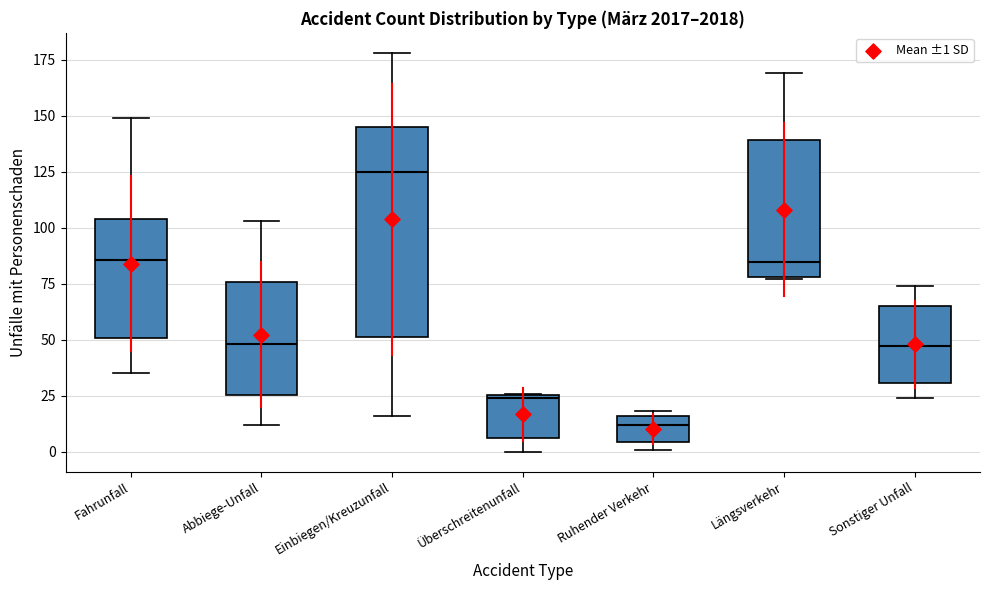

Reading left to right, transcribe this box plot: for each box, give where its median line is, the range the box spans, and where its two whiskers end, as read against the y-axis. The values are not printed on the chart, so give them approximately, as read against the axis.

Fahrunfall: median 85, box 50 to 105, whiskers 35 to 150
Abbiege-Unfall: median 50, box 25 to 75, whiskers 10 to 105
Einbiegen/Kreuzunfall: median 125, box 50 to 145, whiskers 15 to 180
Überschreitenunfall: median 25, box 5 to 25, whiskers 0 to 25
Ruhender Verkehr: median 10, box 5 to 15, whiskers 0 to 20
Längsverkehr: median 85, box 80 to 140, whiskers 75 to 170
Sonstiger Unfall: median 45, box 30 to 65, whiskers 25 to 75